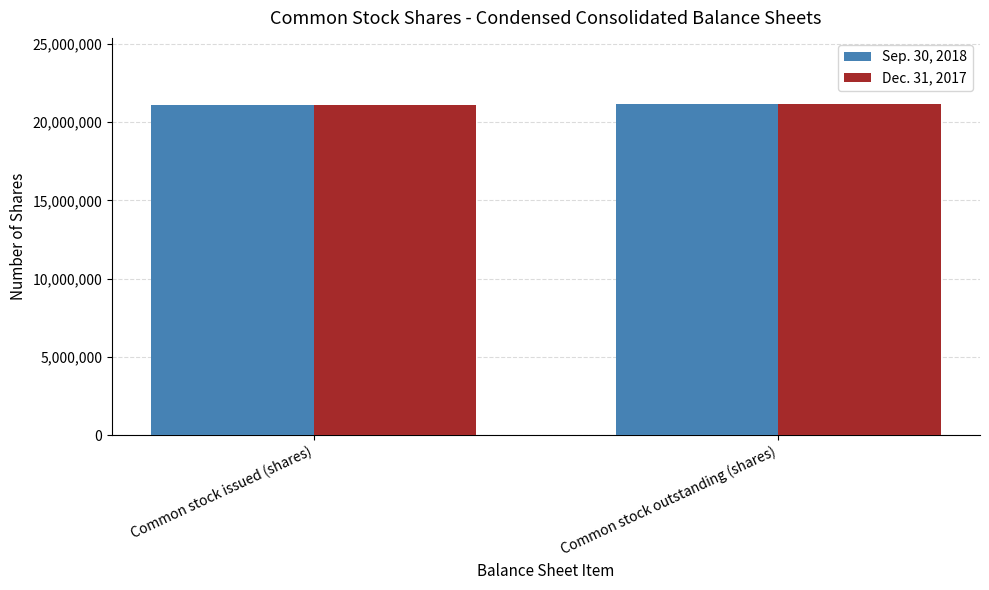

The value of Dec. 31, 2017 at Common stock issued (shares) is 27889962. True or false?

False